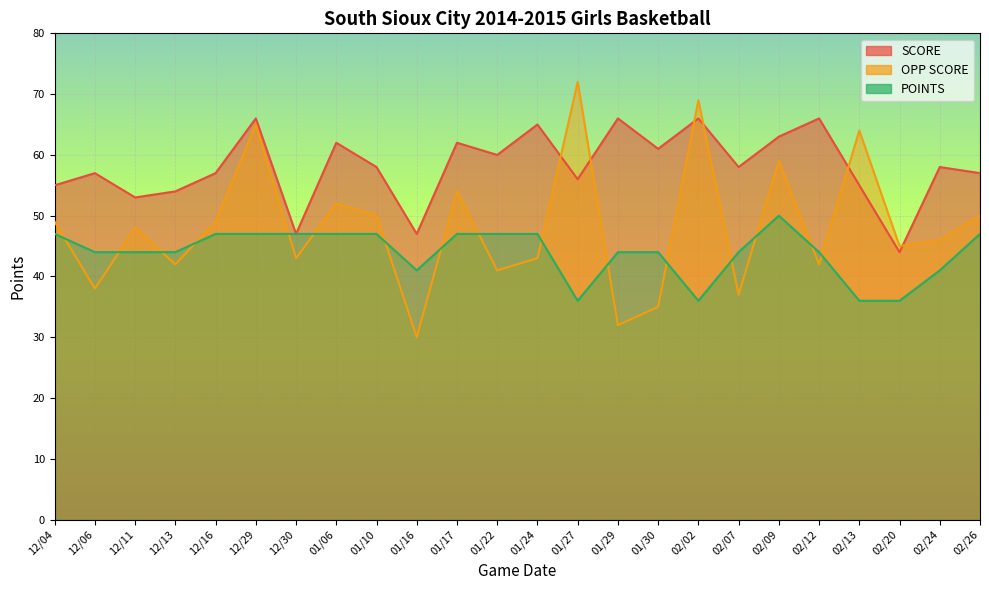

What is the minimum value for SCORE?

44